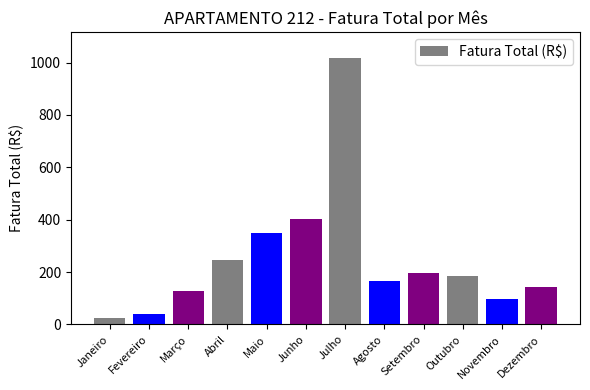

True or false: the data shows 587.0 at Maio.

False